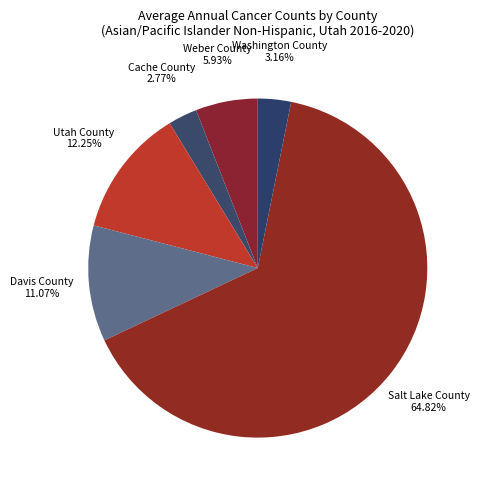

To the nearest percent, what portion does Salt Lake County represent?

65%